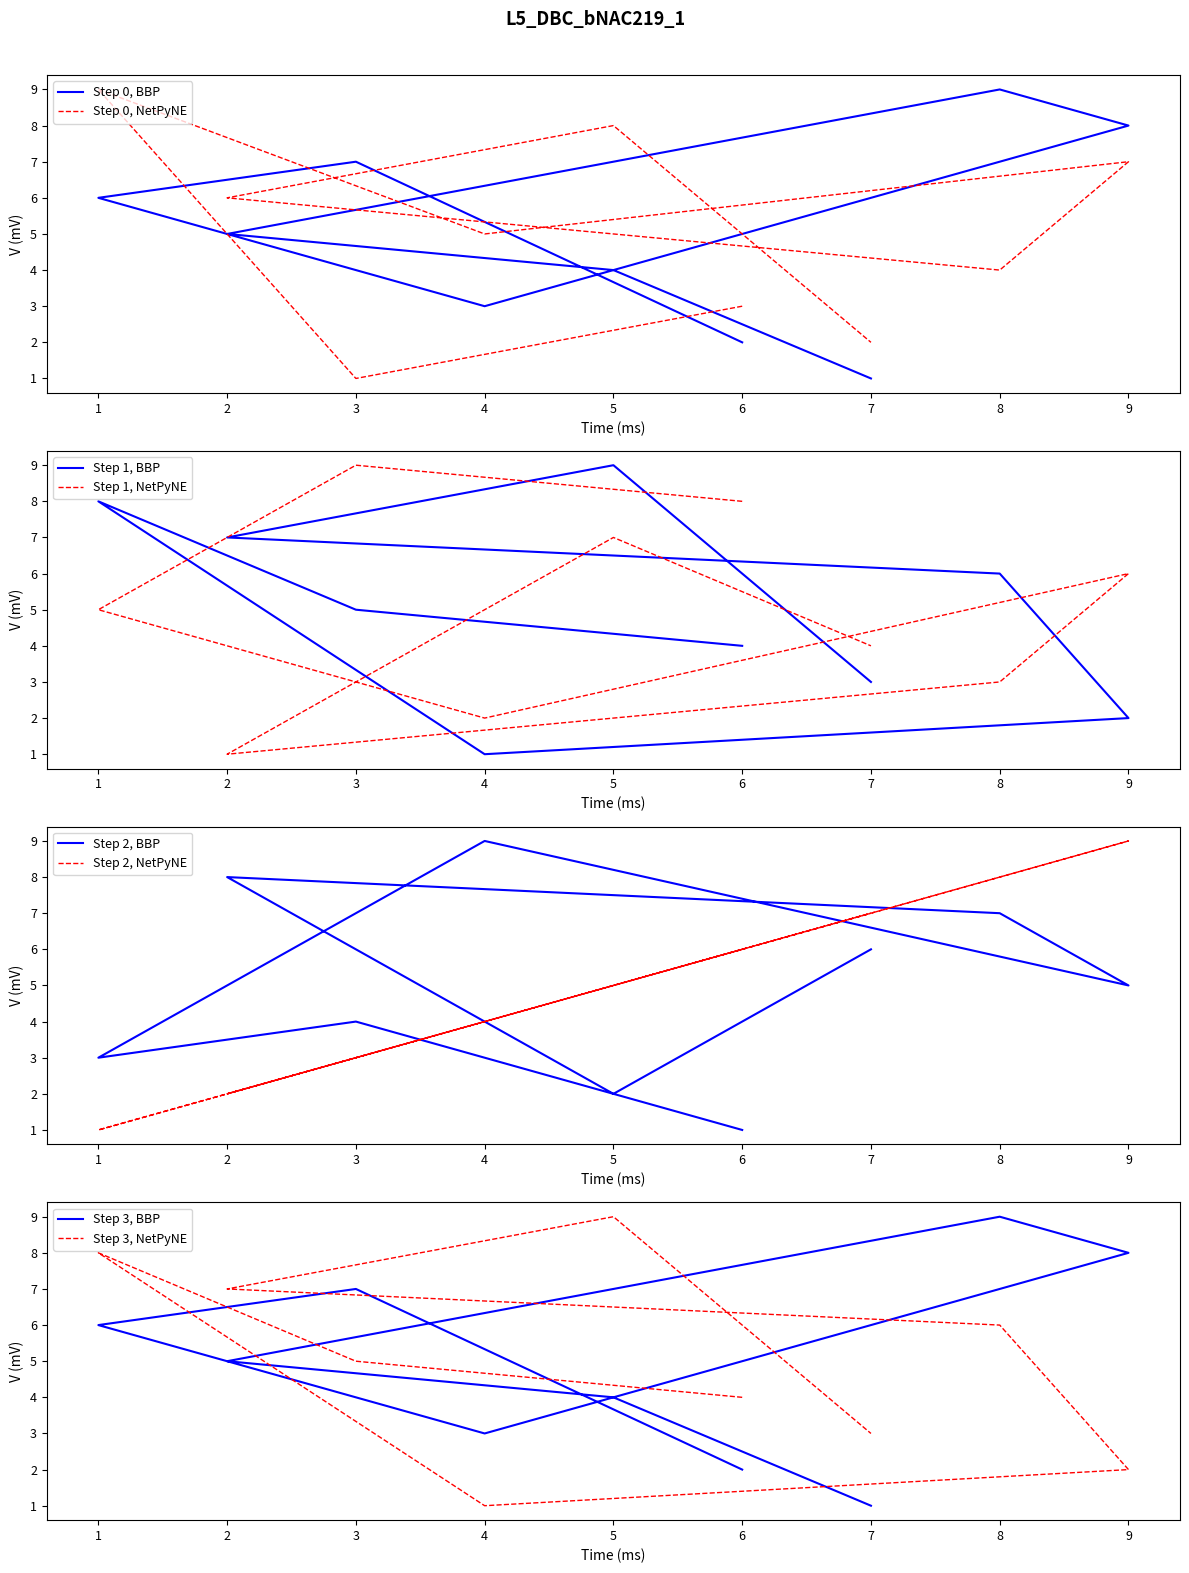

The col_6 series shows 10 at 2. True or false?

False